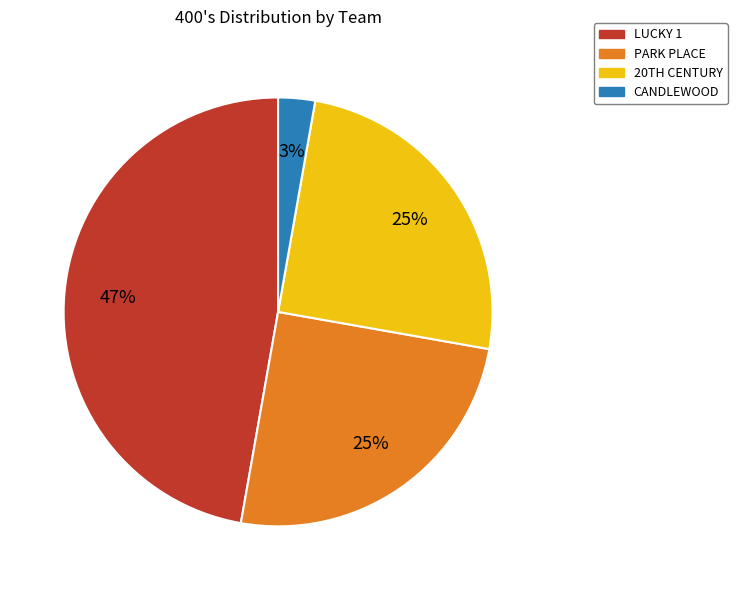

Does CANDLEWOOD represent more than half of the total?

No